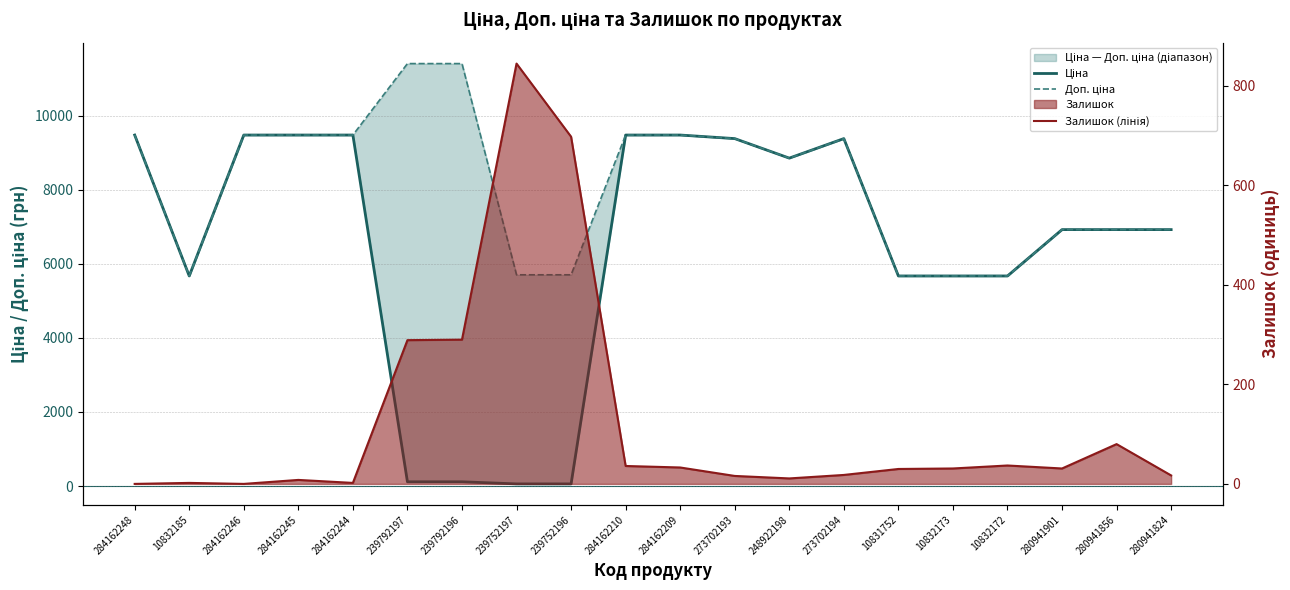

At how many categories does at least one series exceed 7852?

11